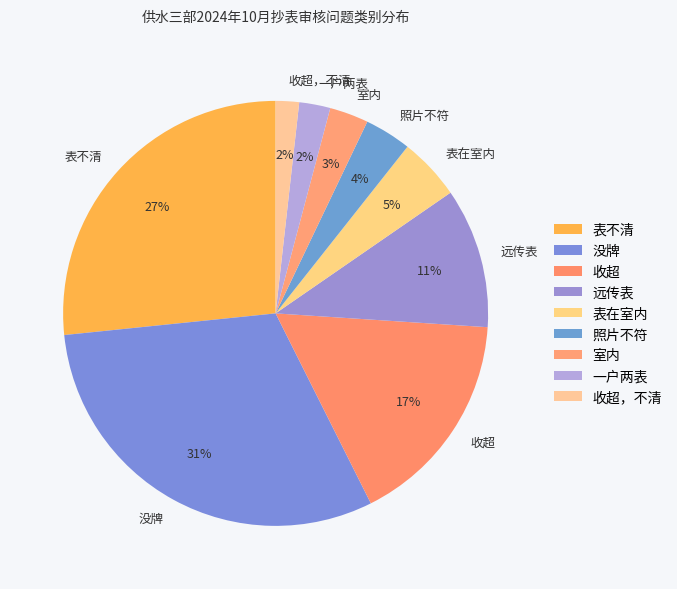

To the nearest percent, what is the average slice percentage?

11%